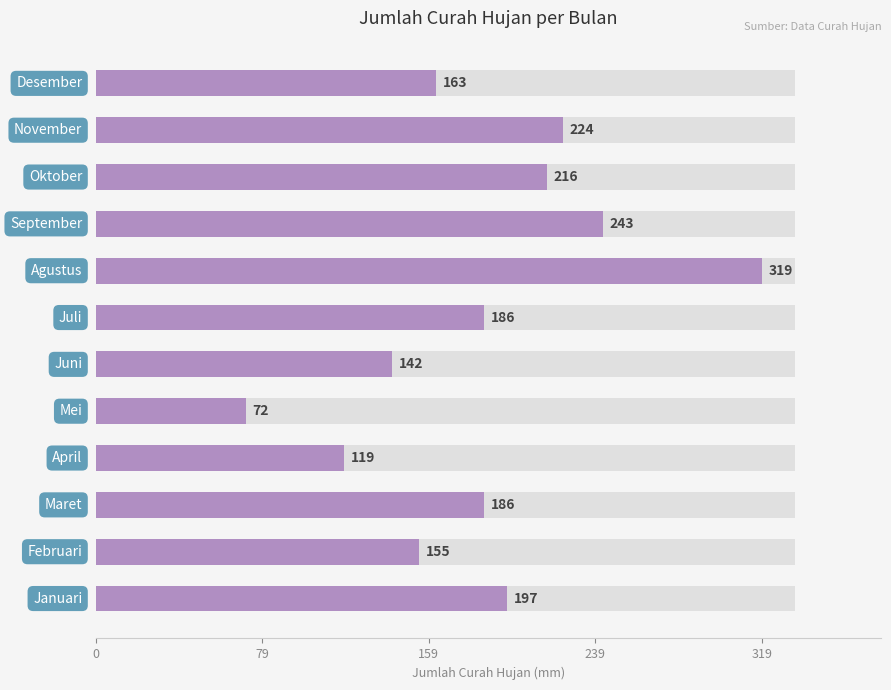

The value at 10 is 52. True or false?

False